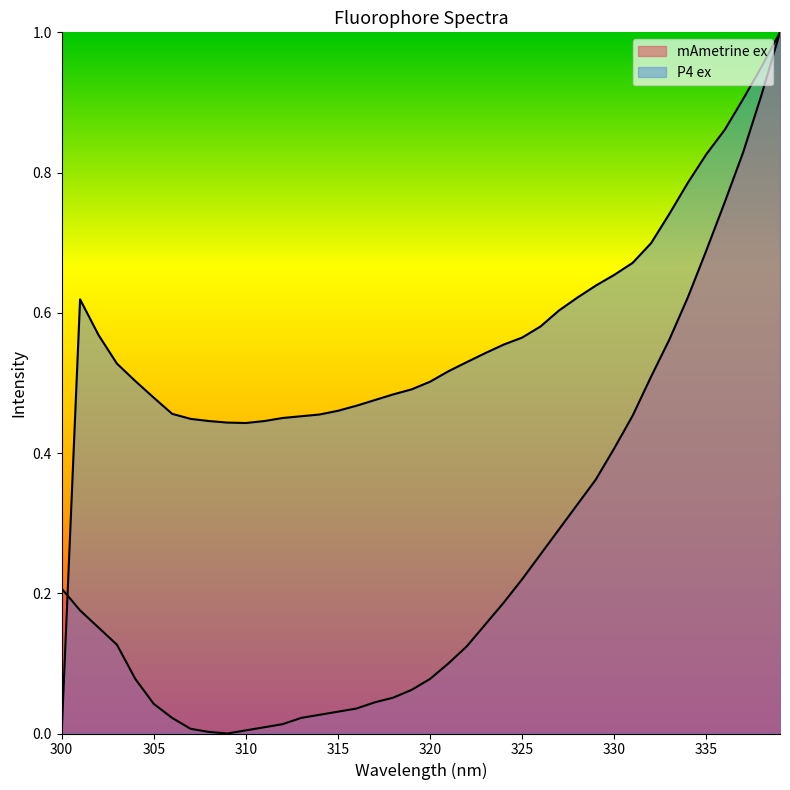

What is the difference between the maximum and minimum values in the P4 ex series?

1.0